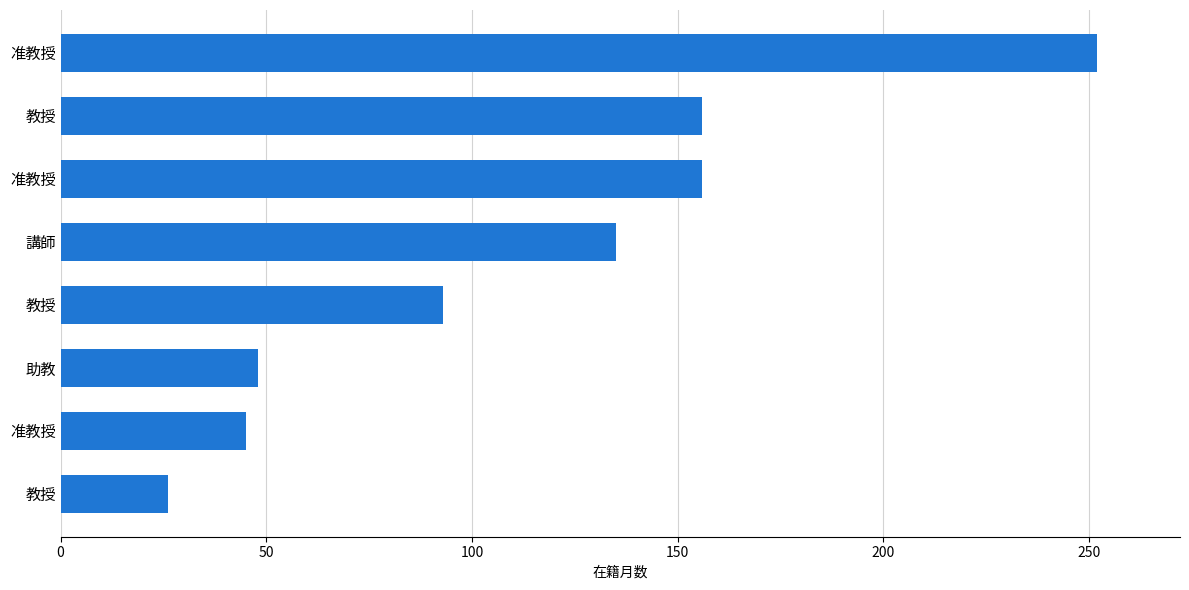

Count the number of categories in the chart.

8